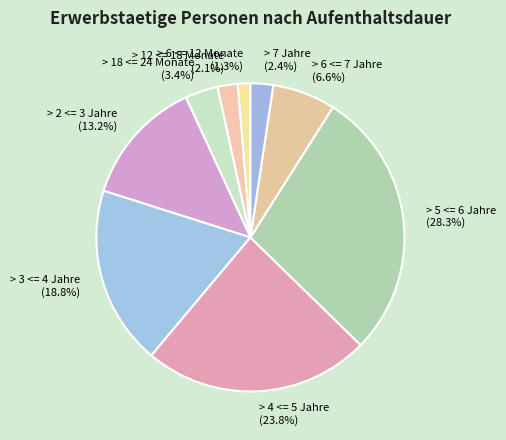

Approximately how many times larger is the value at > 4 <= 5 Jahre compared to > 2 <= 3 Jahre?

1.8